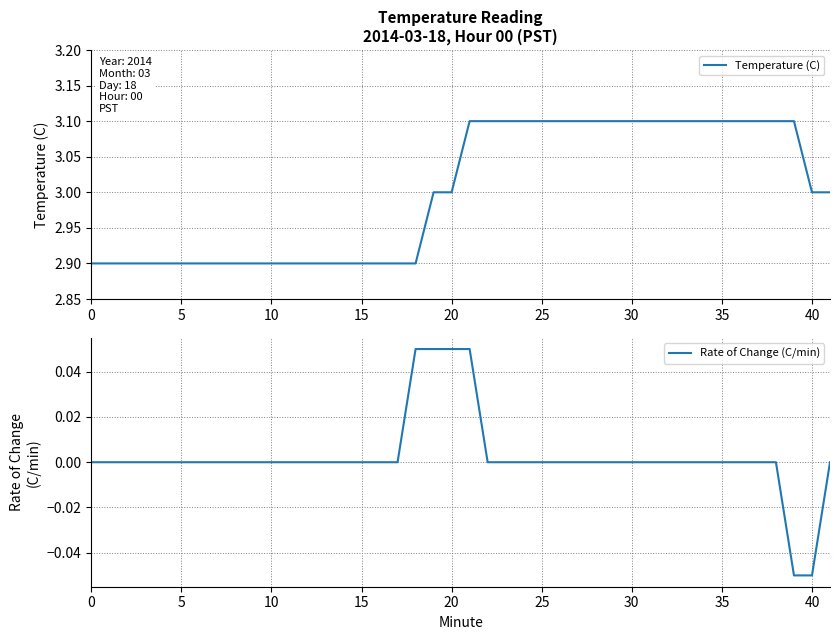

Rank the series by their maximum value, from lowest to highest.

Rate of Change (C/min), Temperature (C)